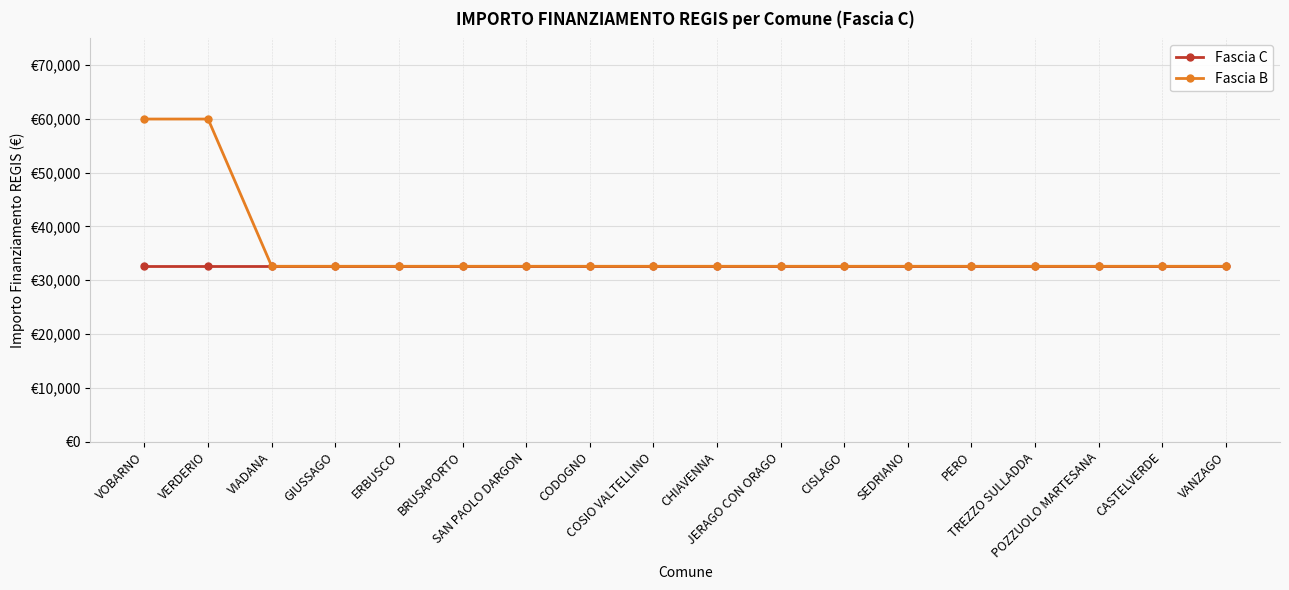

True or false: Fascia B and Fascia C intersect in this chart.

False